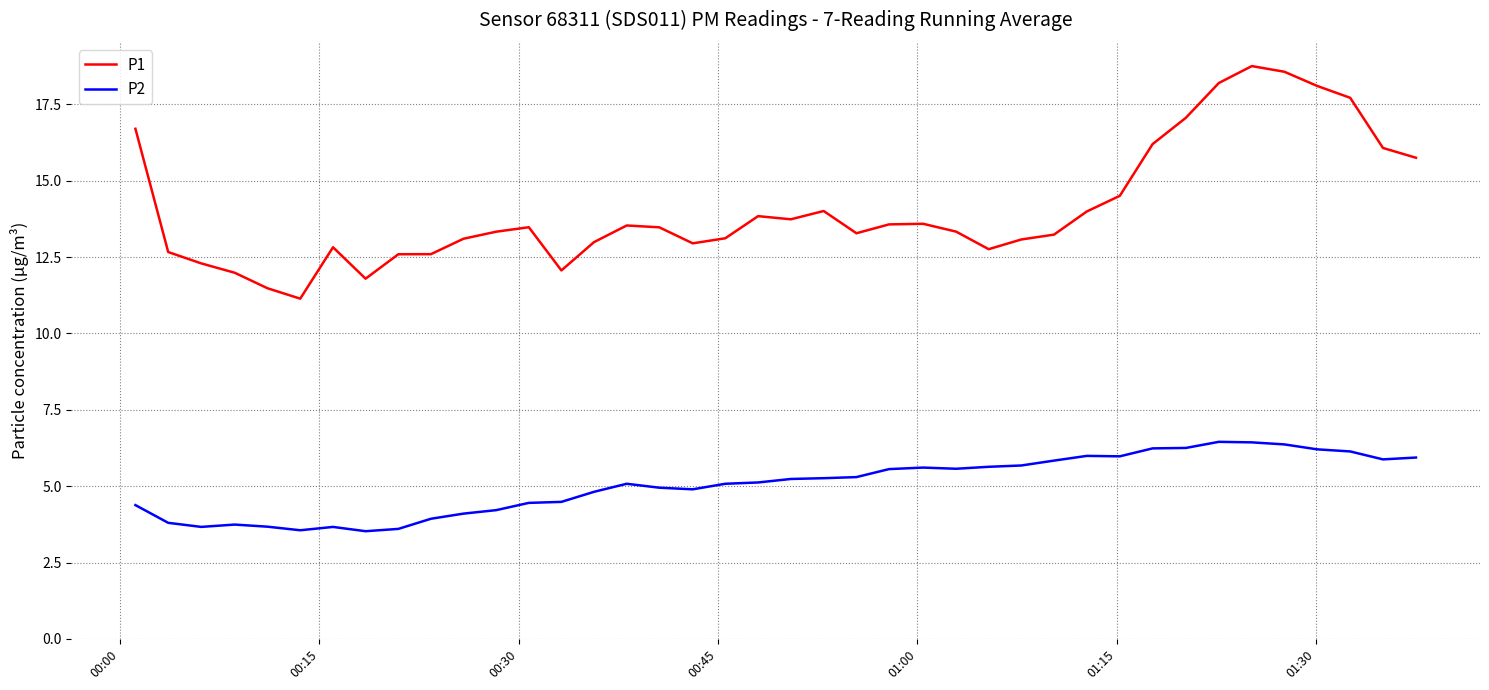

True or false: P1 and P2 cross at least once.

False